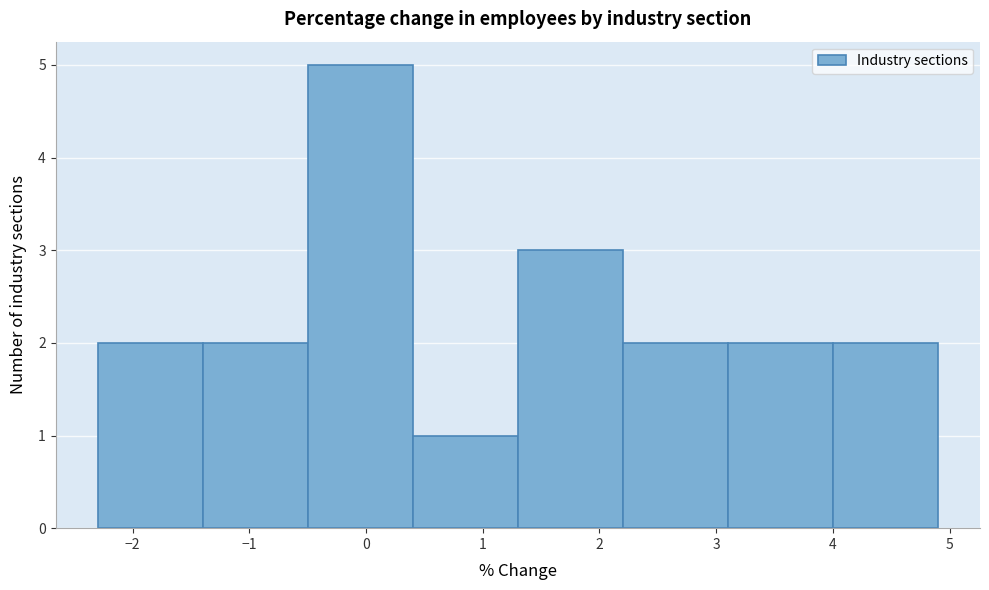

Reading left to right, list every bar in this chart as the range it spans on the x-axis followed by its height. The values are not printed on the chart, so give them approximately, as read against the axis.

-2.3 to -1.4: 2
-1.4 to -0.5: 2
-0.5 to 0.4: 5
0.4 to 1.3: 1
1.3 to 2.2: 3
2.2 to 3.1: 2
3.1 to 4.0: 2
4.0 to 4.9: 2